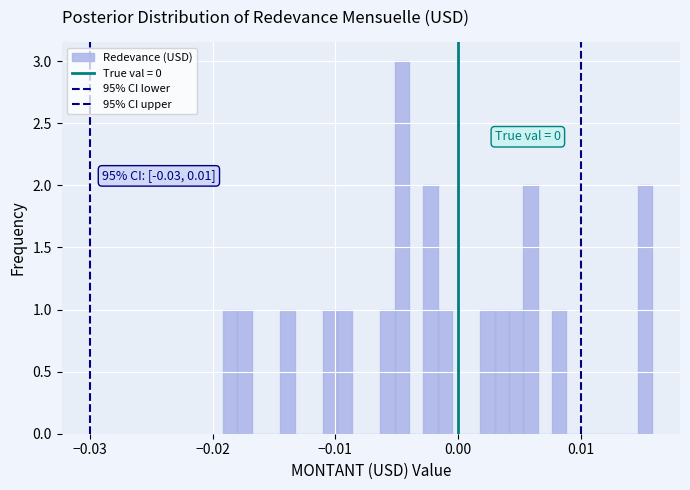

Around what value on the x-axis is the tallest bar? Give the approximate position of its centre, as read against the axis.

-0.005